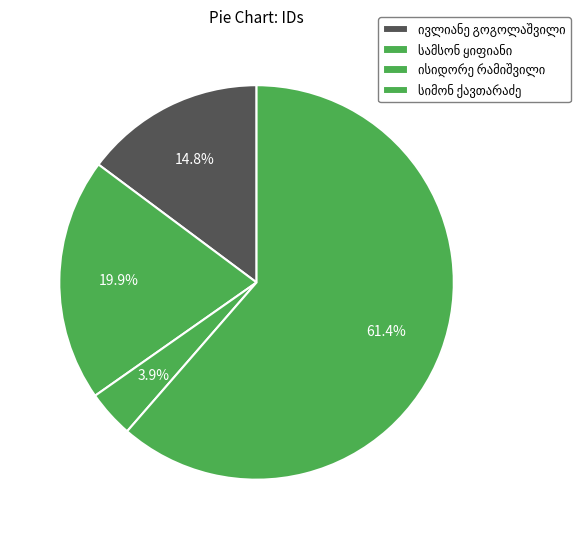

How many segments does this pie chart have?

4